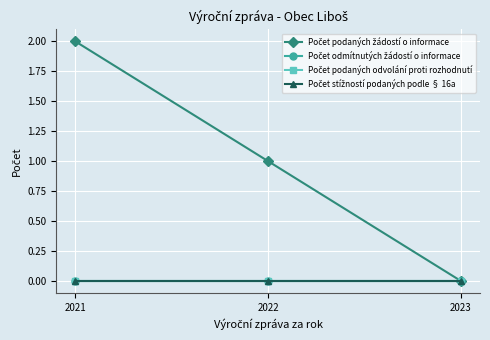

At which category is the sum across all series the highest?

2021